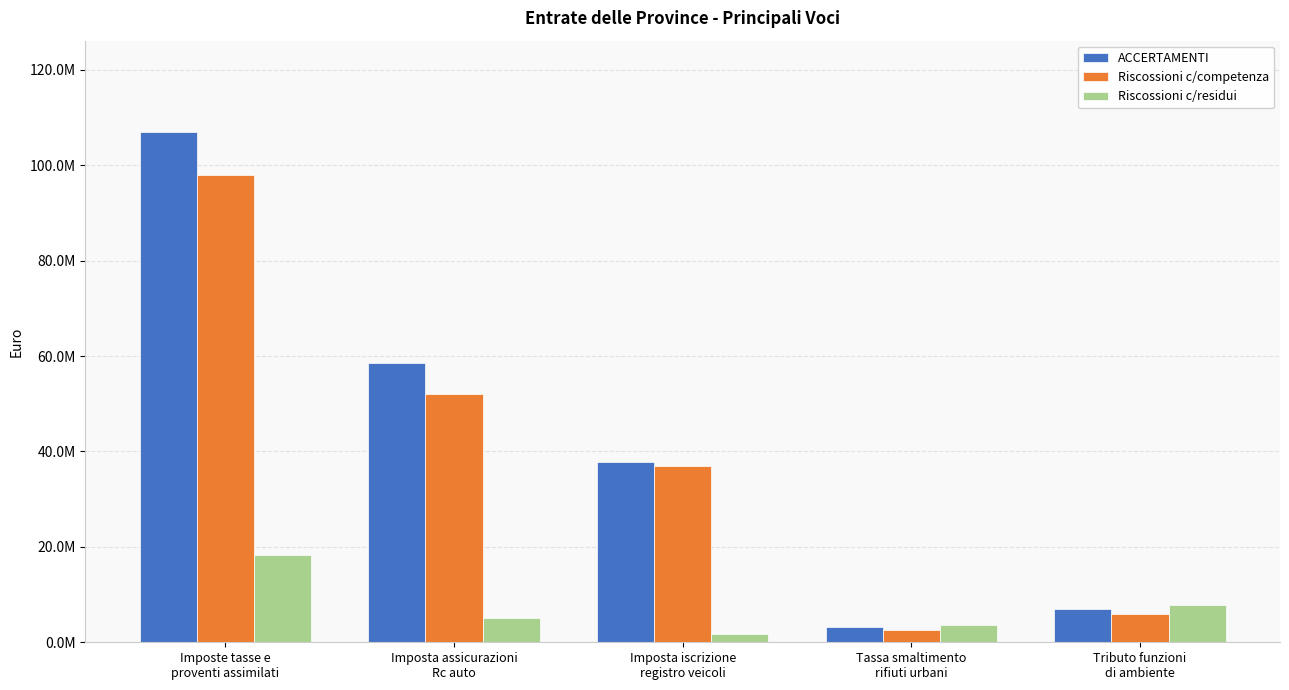

What is the minimum value shown in the chart?

1661740.7